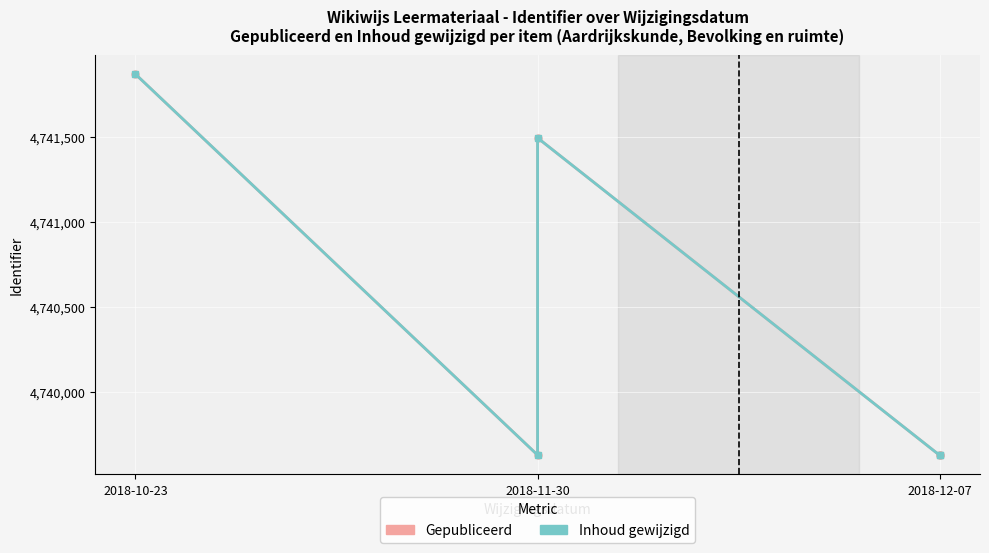

Which series has the widest spread of values?

Gepubliceerd